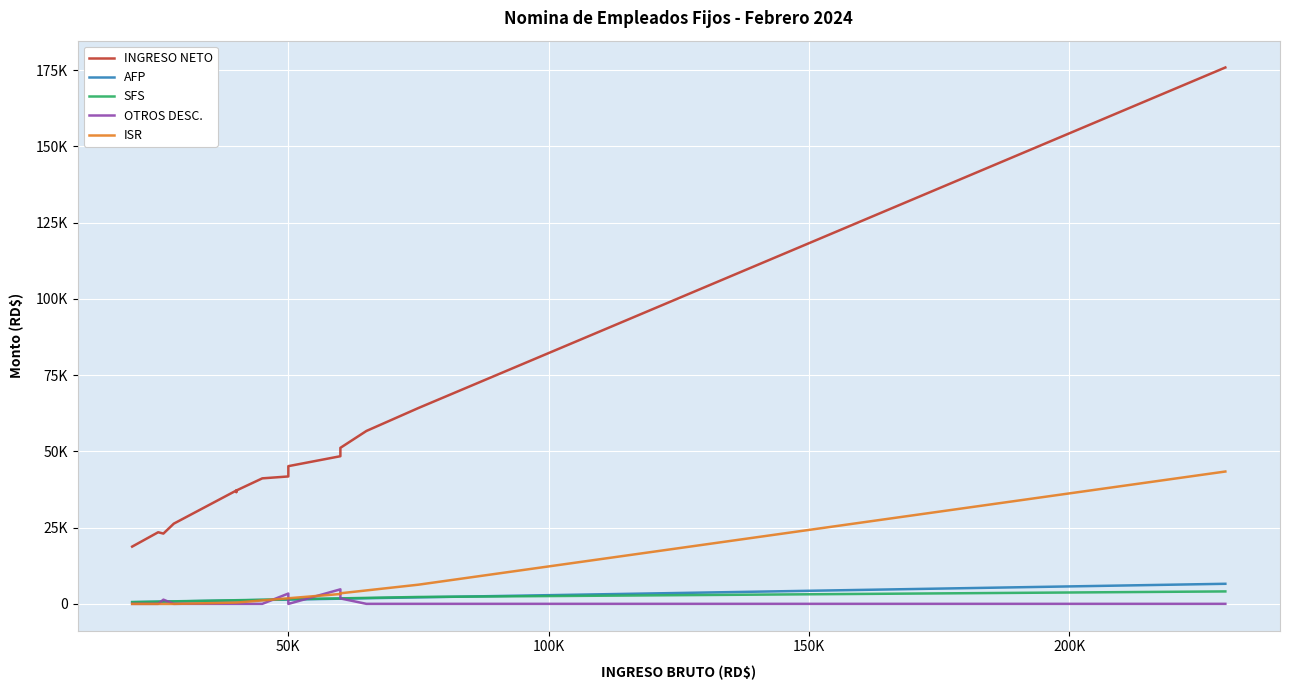

What is the value of the OTROS DESC. point at the 2nd from the left?

25.0